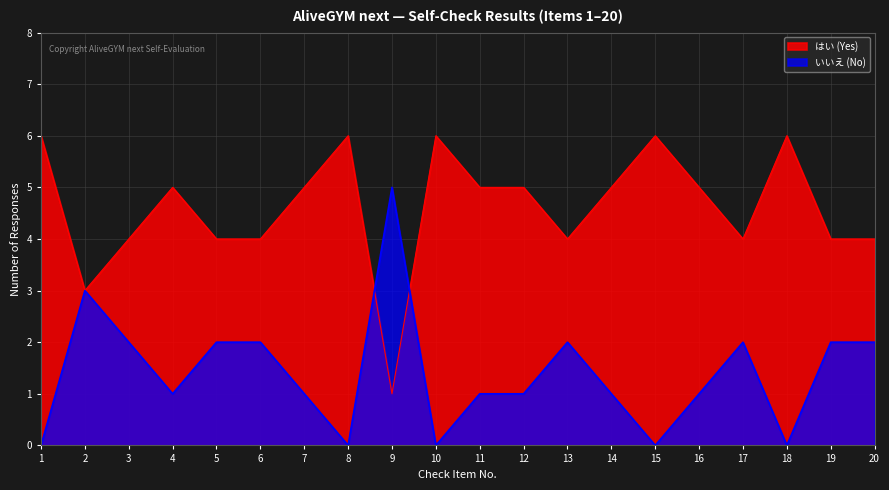

Rank the series by their average value, from highest to lowest.

はい (Yes), いいえ (No)